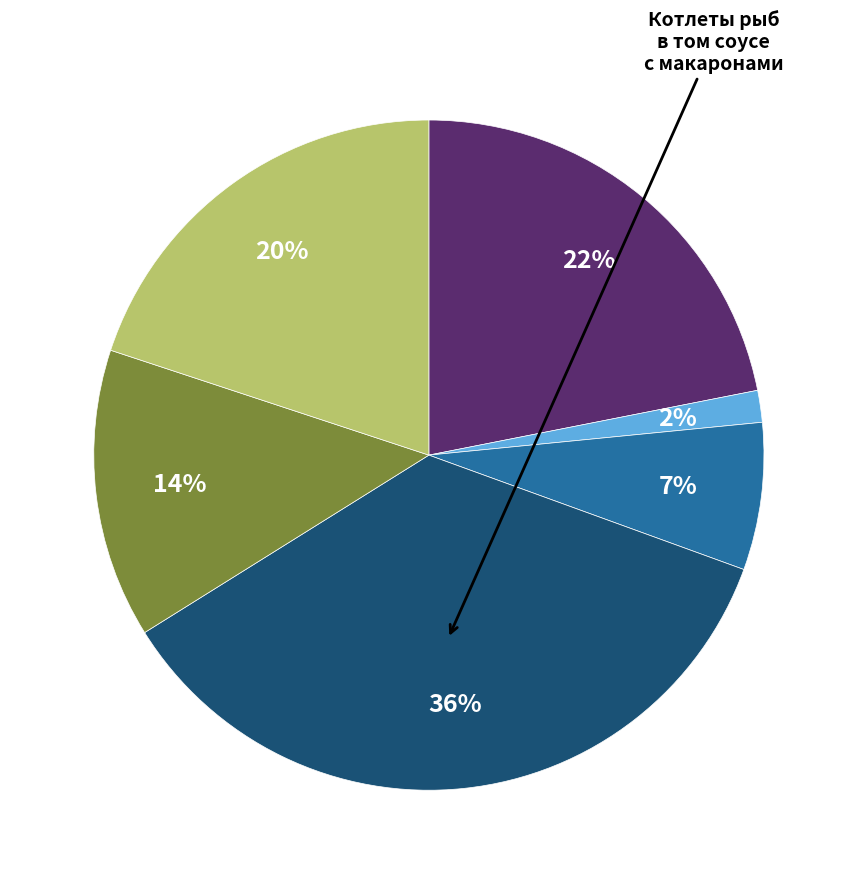

To the nearest percent, what is the average slice percentage?

17%